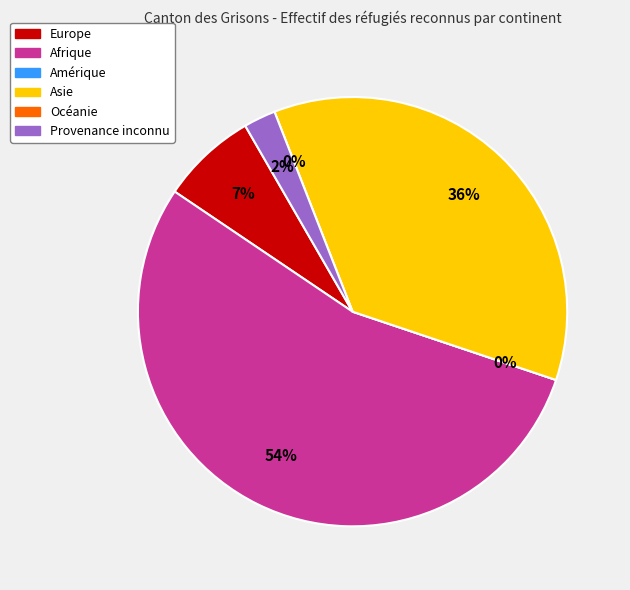

Which slice is the smallest?

Amérique